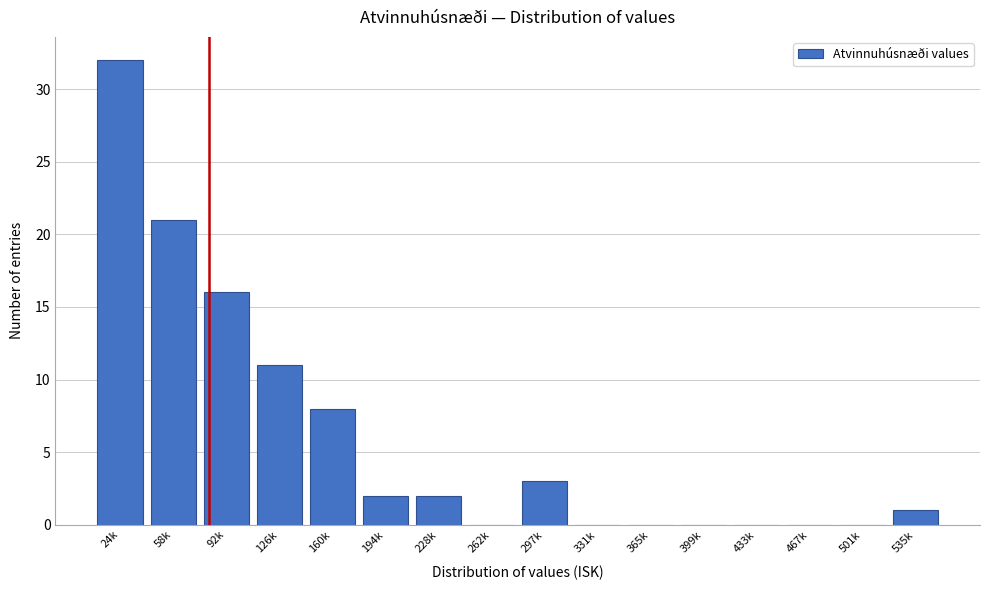

Reading right to left, list all the values displayed in this chart.

535k=1	501k=0	467k=0	433k=0	399k=0	365k=0	331k=0	297k=3	262k=0	228k=2	194k=2	160k=8	126k=11	92k=16	58k=21	24k=32